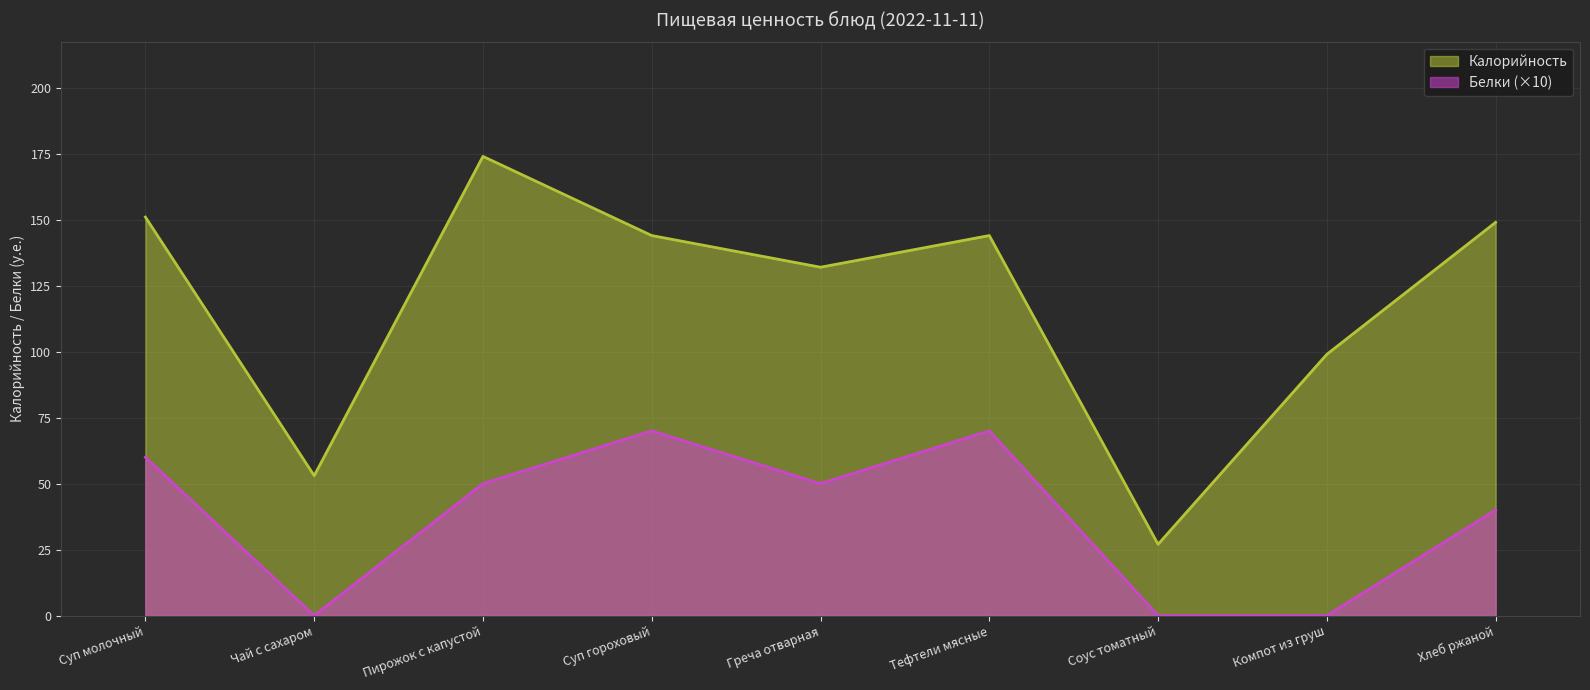

What is the greatest value displayed?

174